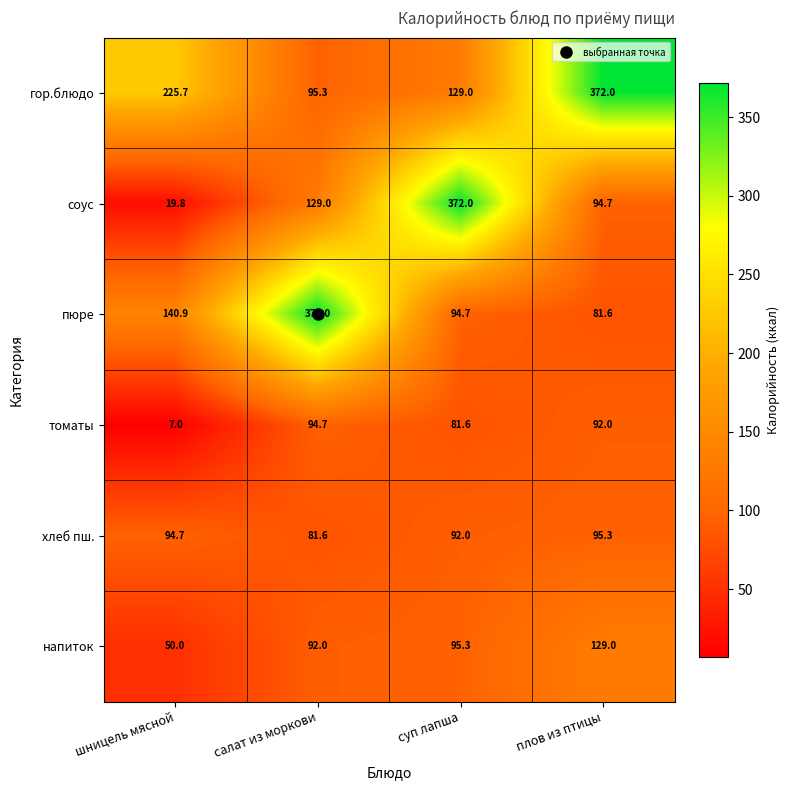

What is the approximate value of гор.блюдо at плов из птицы?

372.0